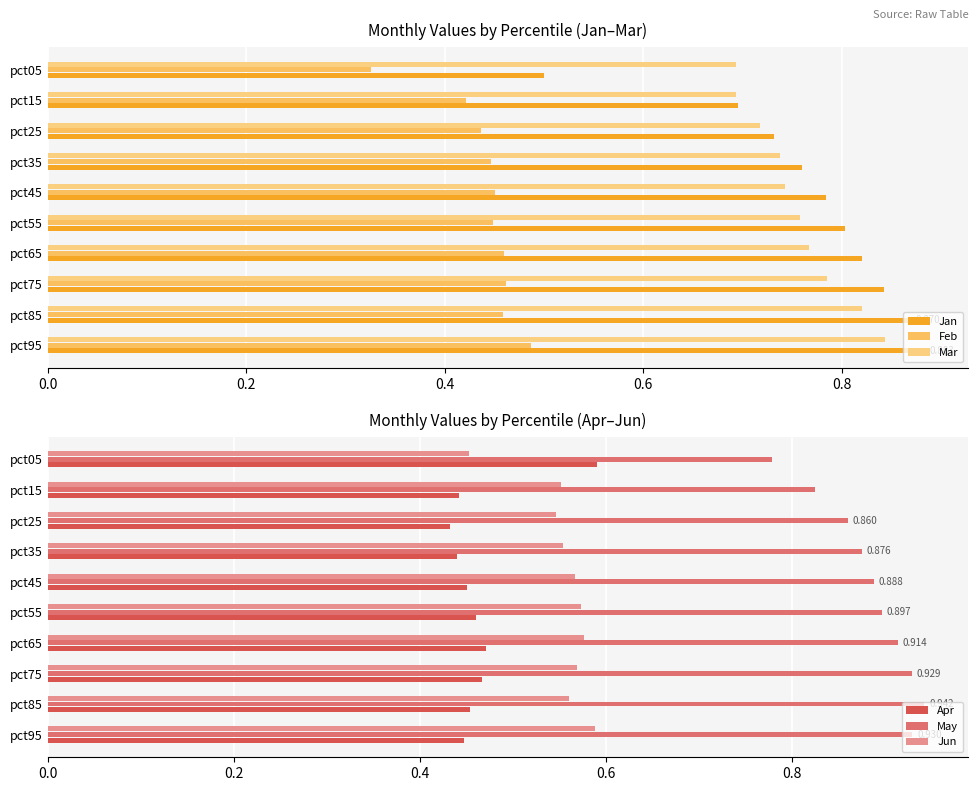

Which series changed the most between 0.4 and 1.0?

Jan